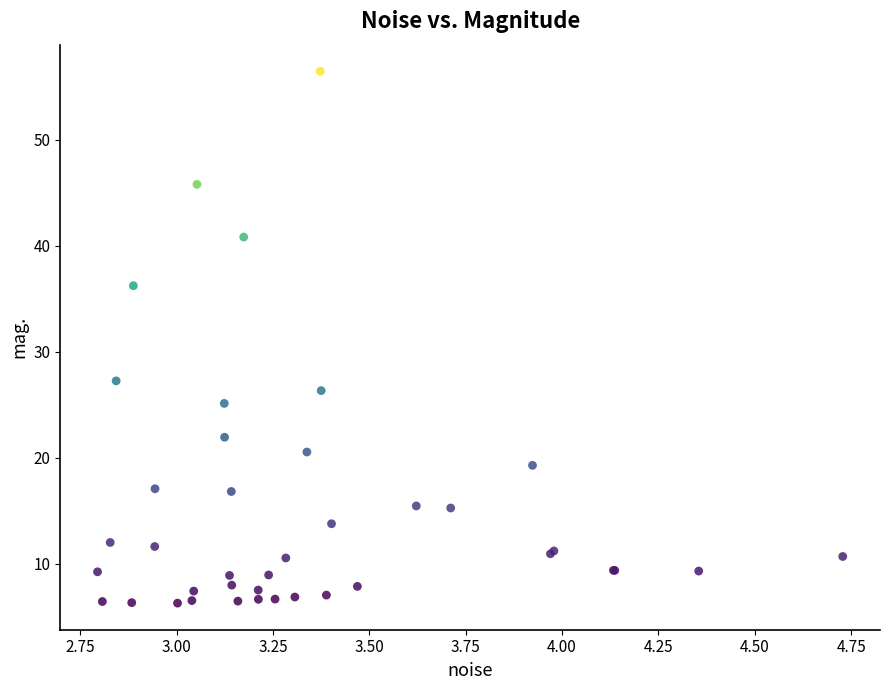

What Y value in the scatter plot is closest to 31?

27.2